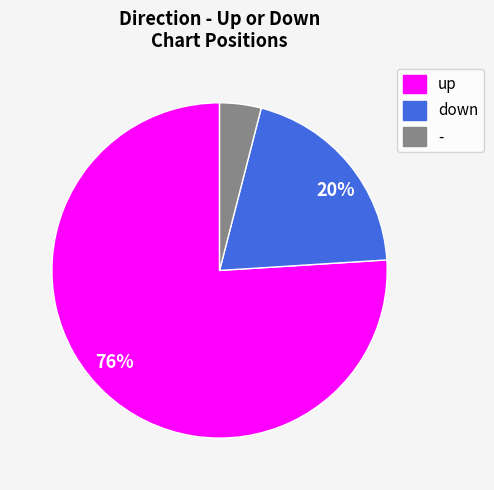

How many slices are in this pie chart?

3